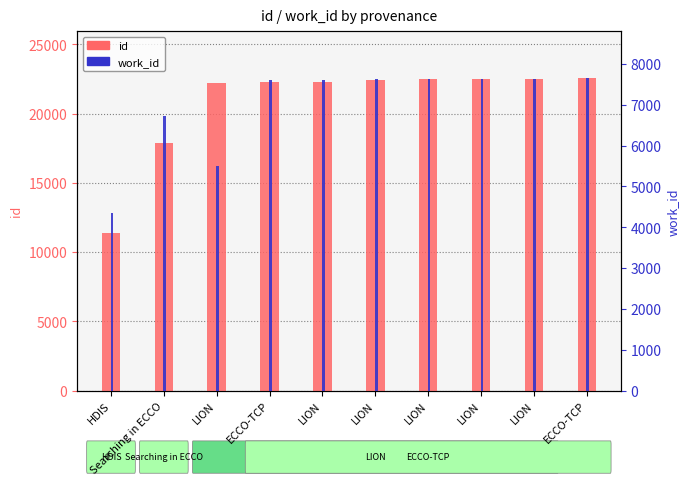

Reading left to right, what are all the values shown in this chart?

id: HDIS=11360	Searching in ECCO=17866	LION=22243	ECCO-TCP=22261	LION=22295	LION=22467	LION=22480	LION=22481	LION=22509	ECCO-TCP=22568
work_id: HDIS=4339	Searching in ECCO=6717	LION=5494	ECCO-TCP=7600	LION=7619	LION=7636	LION=7636	LION=7636	LION=7638	ECCO-TCP=7653